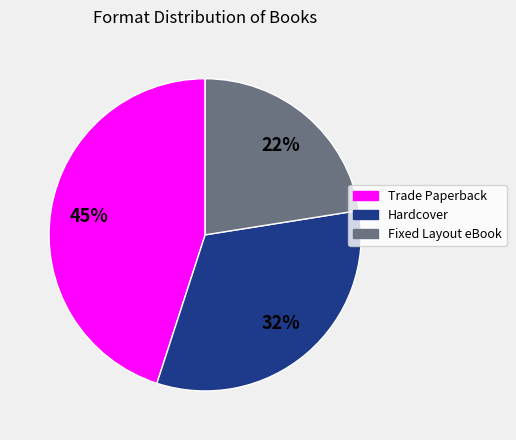

The Fixed Layout eBook slice represents 22% of the pie. True or false?

True